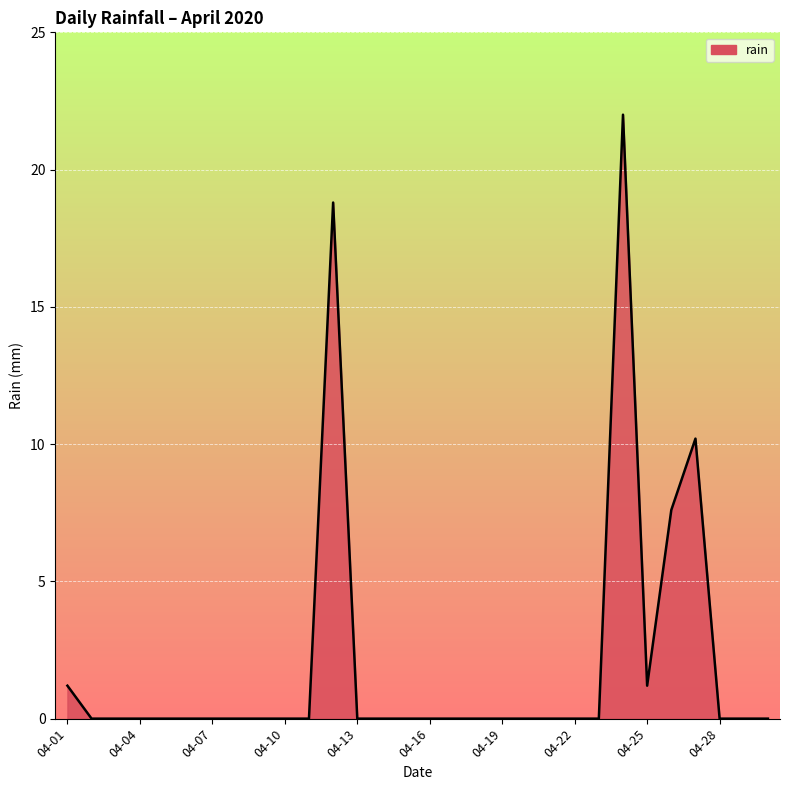

What is the maximum value shown in the chart?

22.0